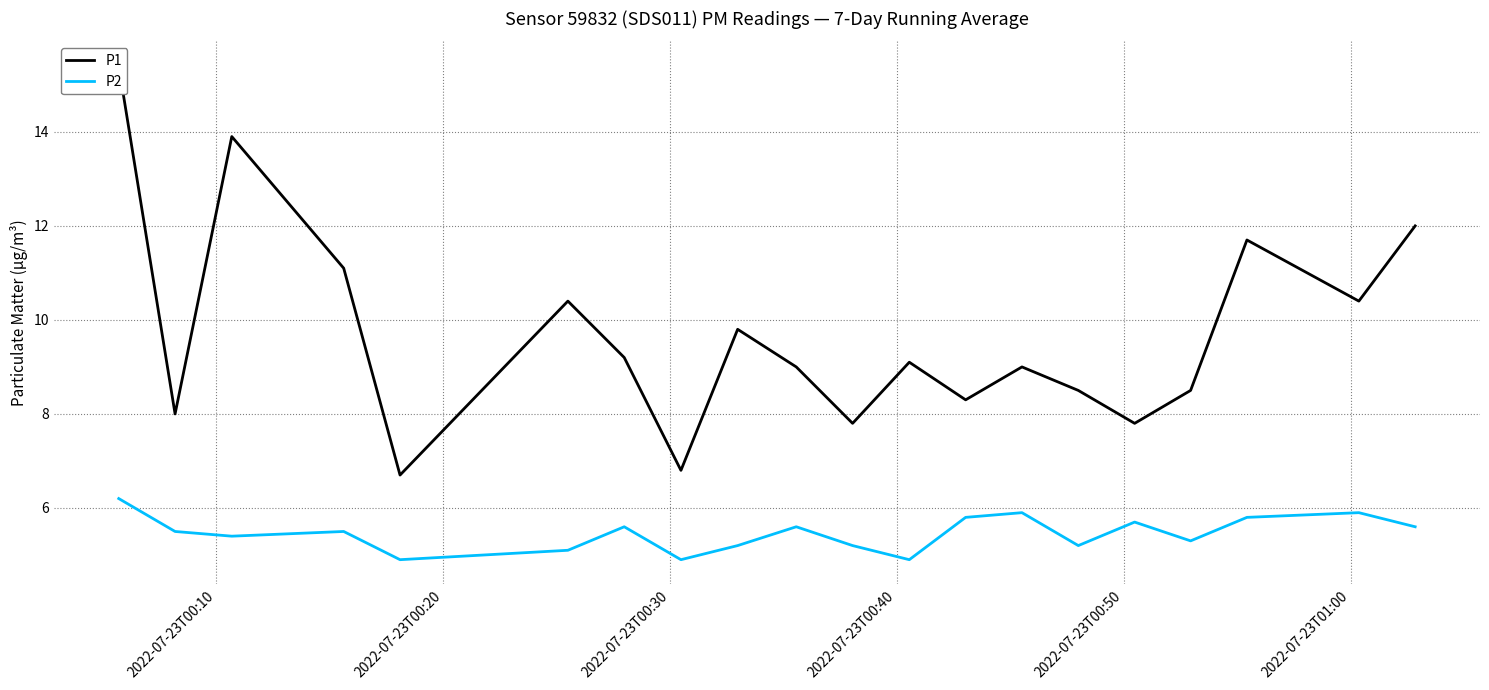

List the series in order of their overall mean, highest first.

P1, P2